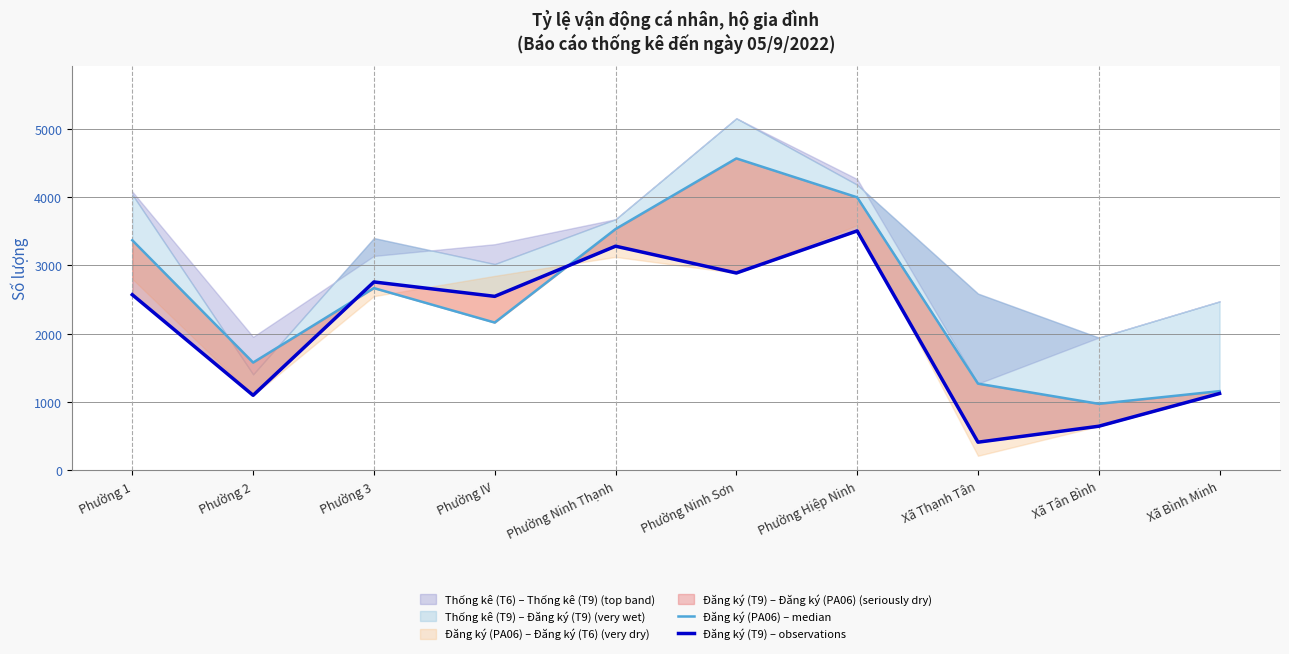

What is the value of the Đăng ký (T9) – observations point at the 5th from the left?

3282